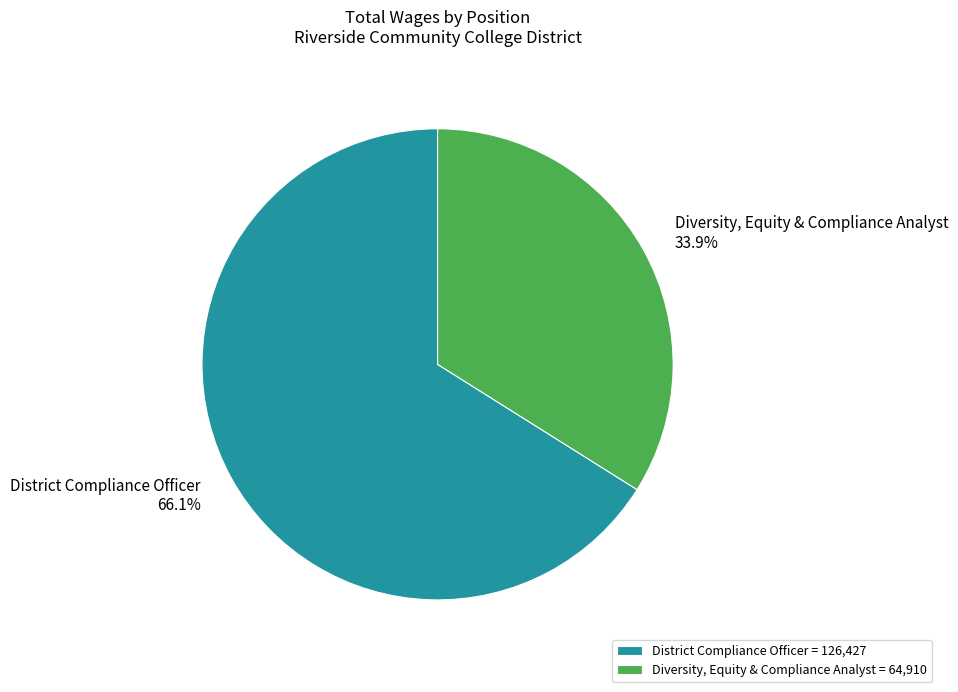

Between District Compliance Officer and Diversity, Equity & Compliance Analyst, which is larger?

District Compliance Officer